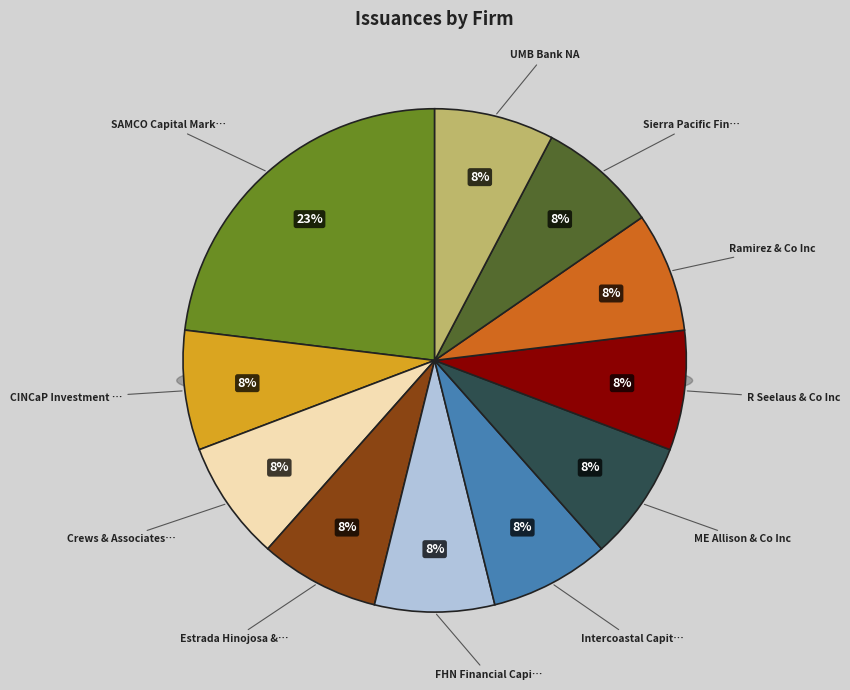

Is it true that Crews & Associates, Inc is 17% of the pie?

False